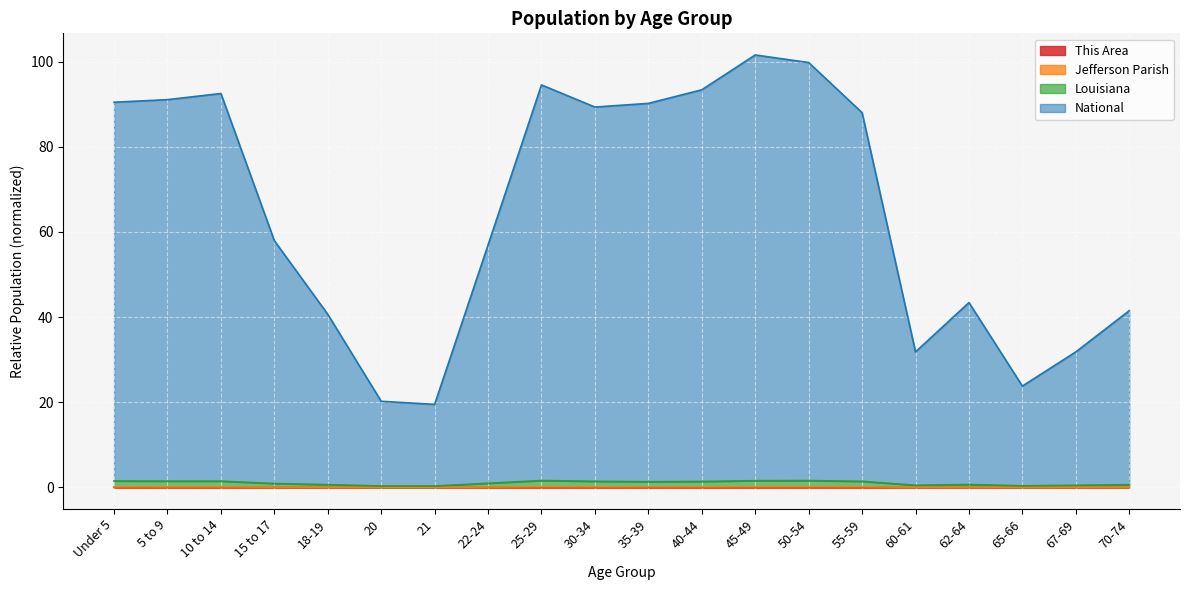

What is the difference between the maximum and minimum values in the Jefferson Parish series?

0.1